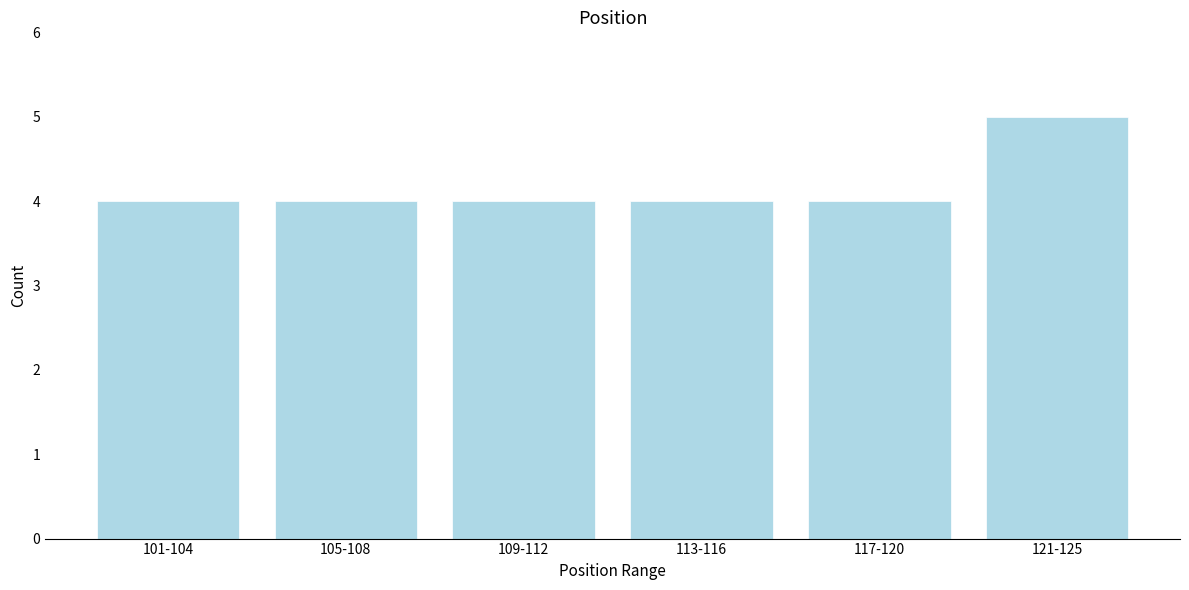

Reading left to right, what are all the values shown in this chart?

101-104=4	105-108=4	109-112=4	113-116=4	117-120=4	121-125=5